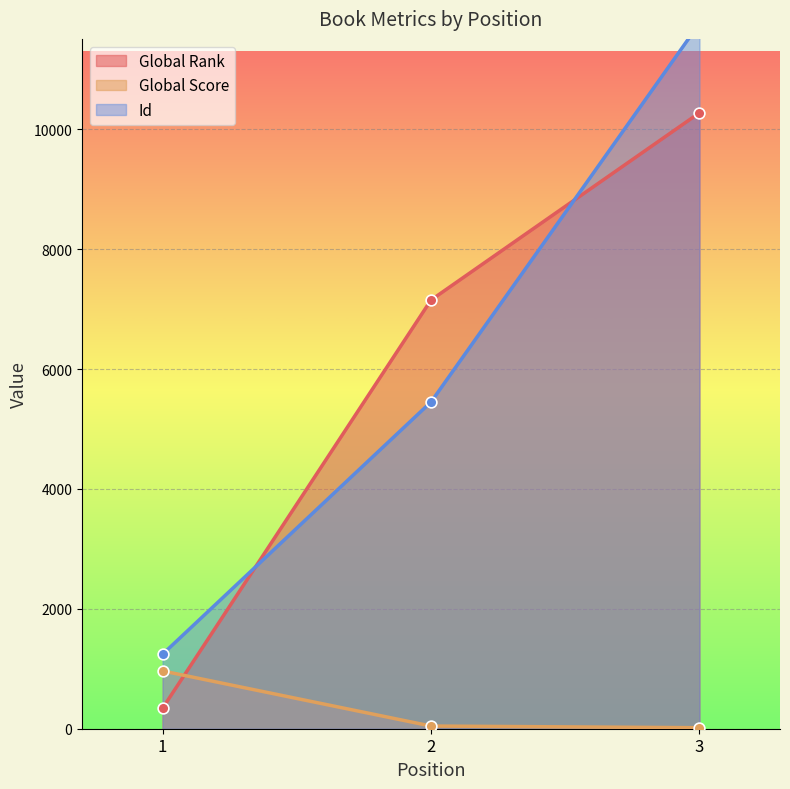

What is the total value across all series at 3?

22061